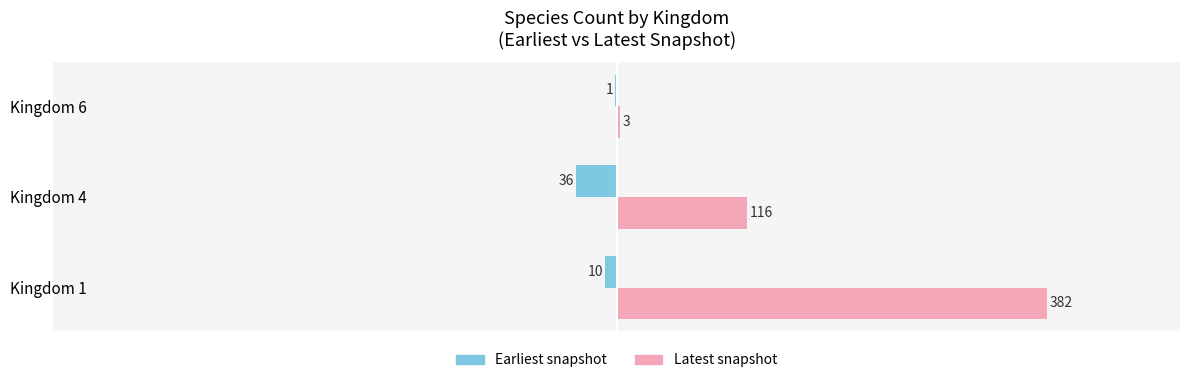

What is the average value of the Earliest snapshot series?

-16